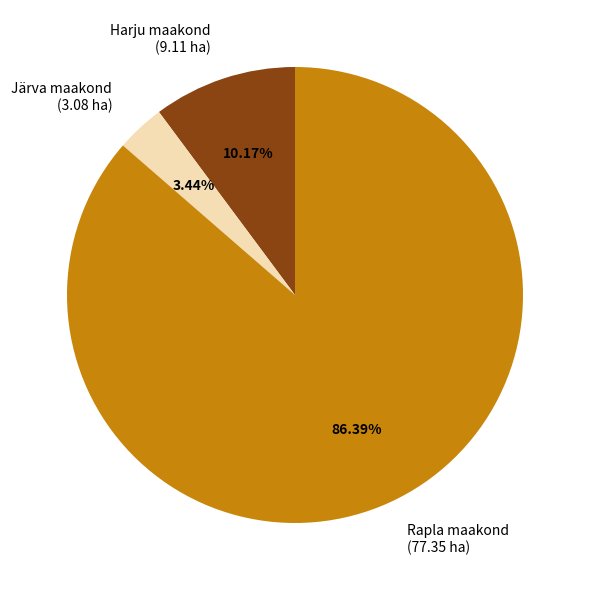

To the nearest percent, what is the difference between the largest and smallest slice percentages?

83%